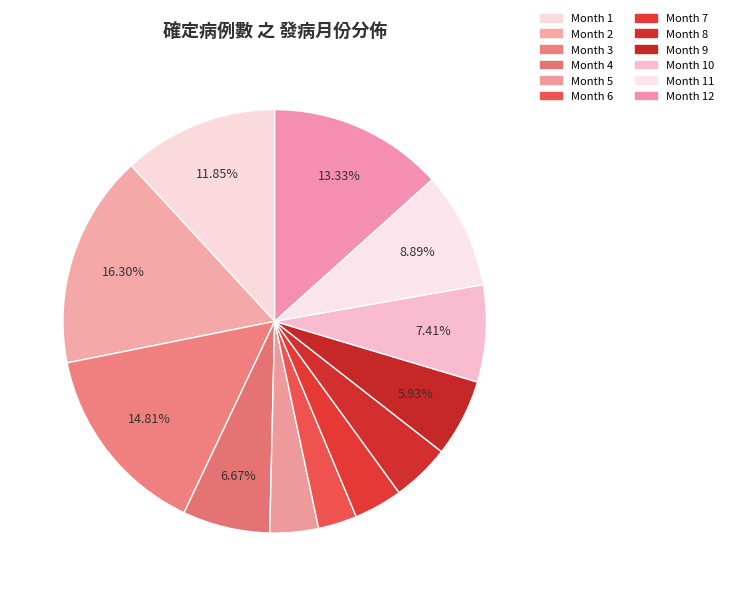

How many segments does this pie chart have?

12